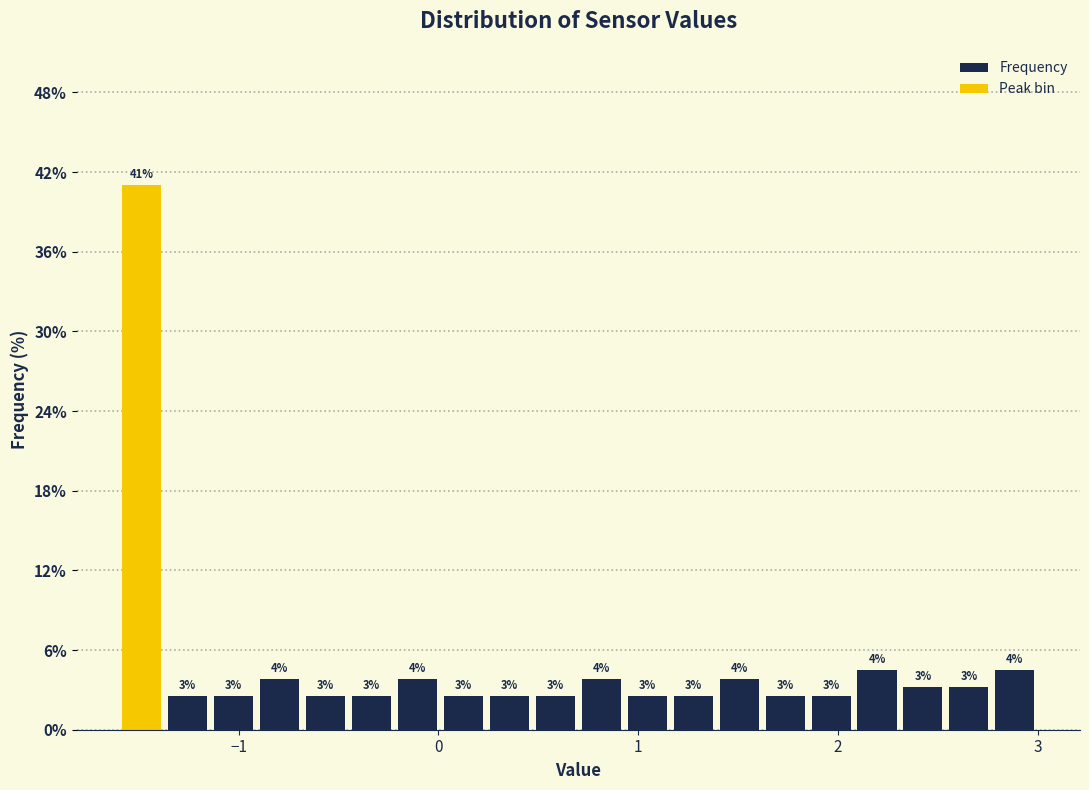

Read against the x-axis, roughly where is the centre of the tallest bar?

-1.5